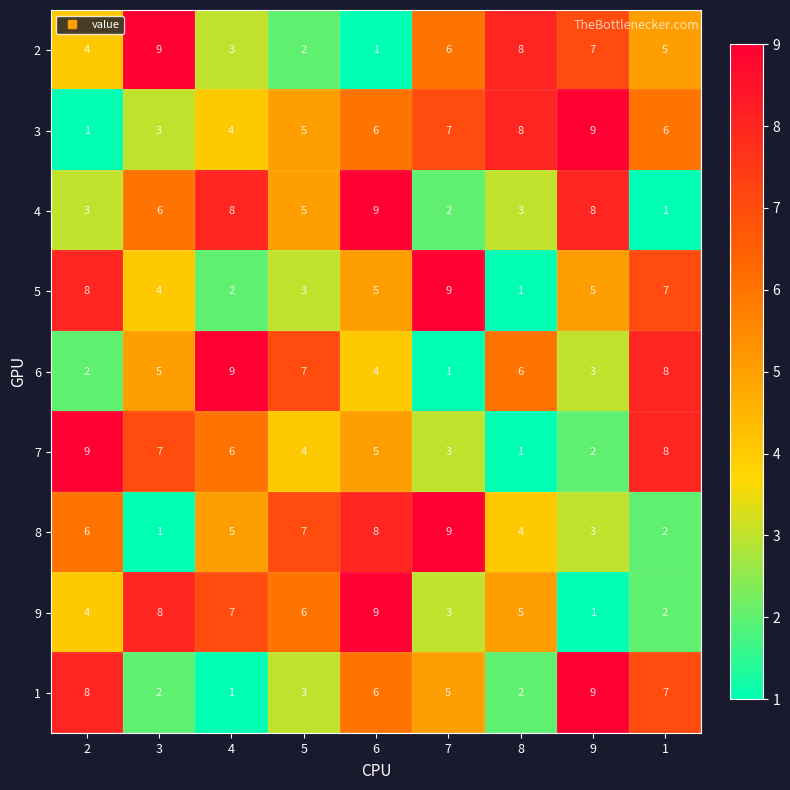

What is the total value across all series at 6?

53